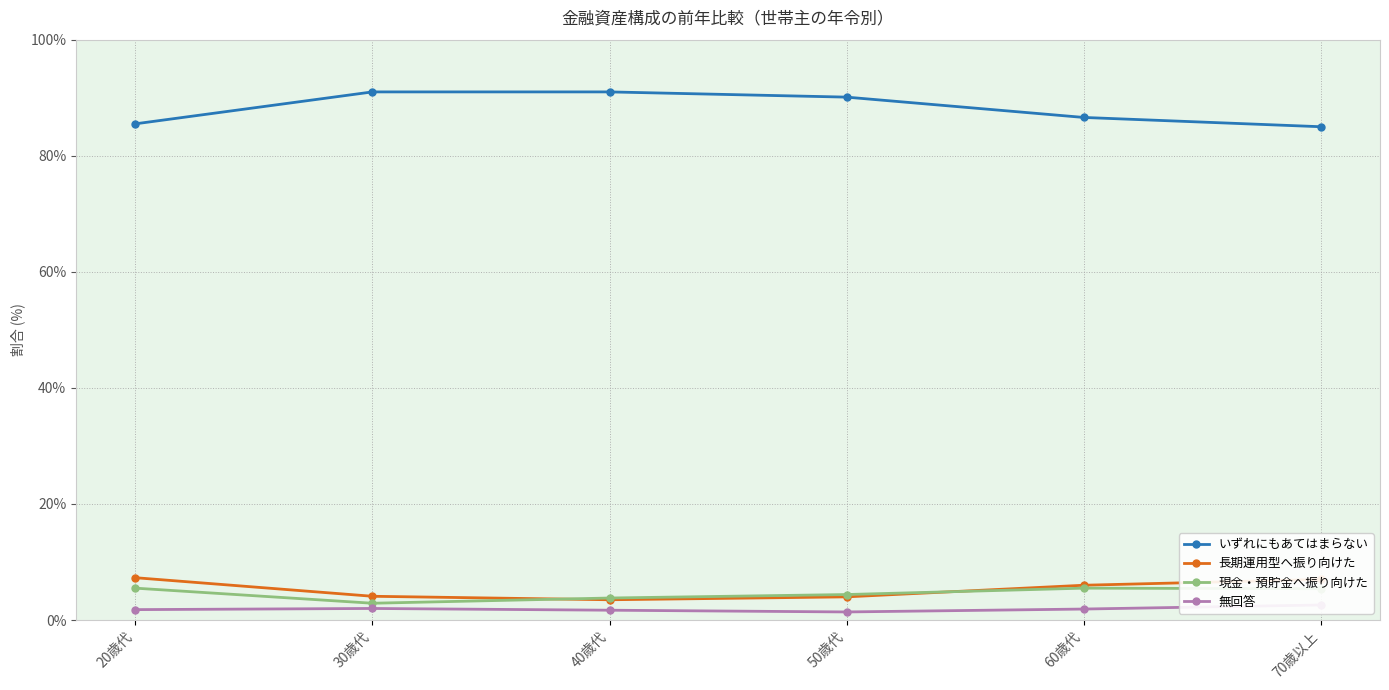

What are all the series names shown in the legend?

いずれにもあてはまらない, 長期運用型へ振り向けた, 現金・預貯金へ振り向けた, 無回答